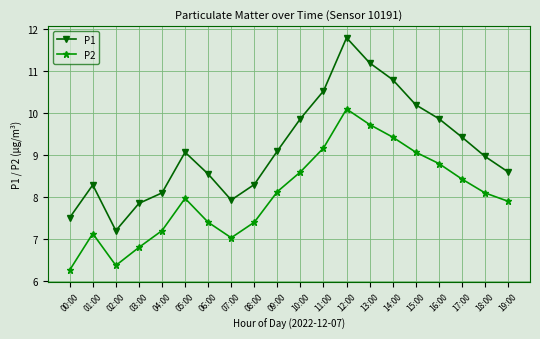

True or false: P1 and P2 intersect in this chart.

False